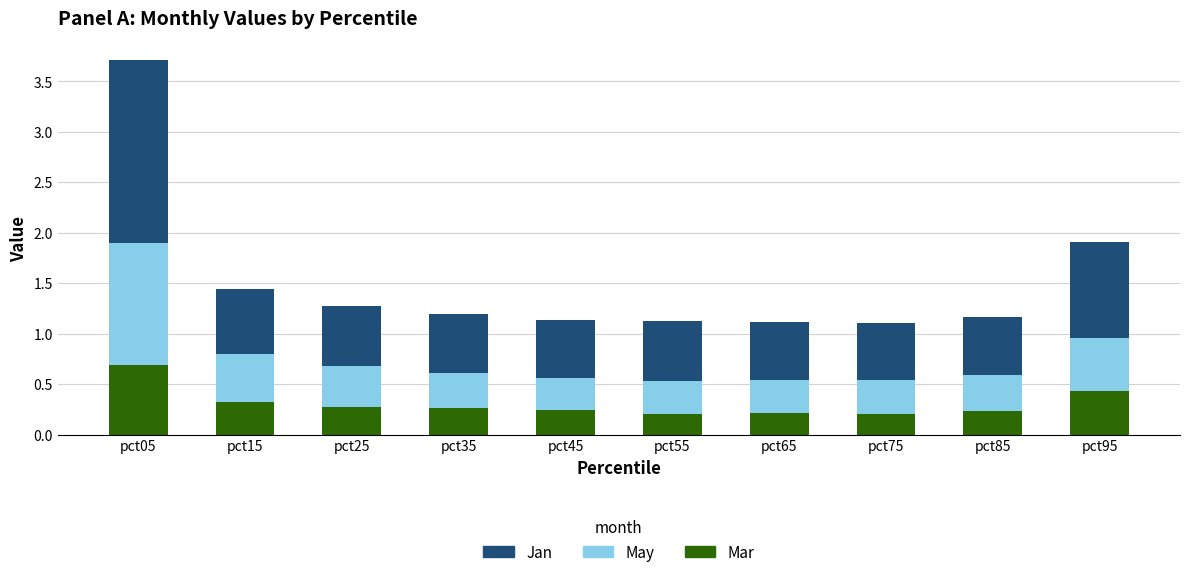

Count the number of data series in this chart.

3